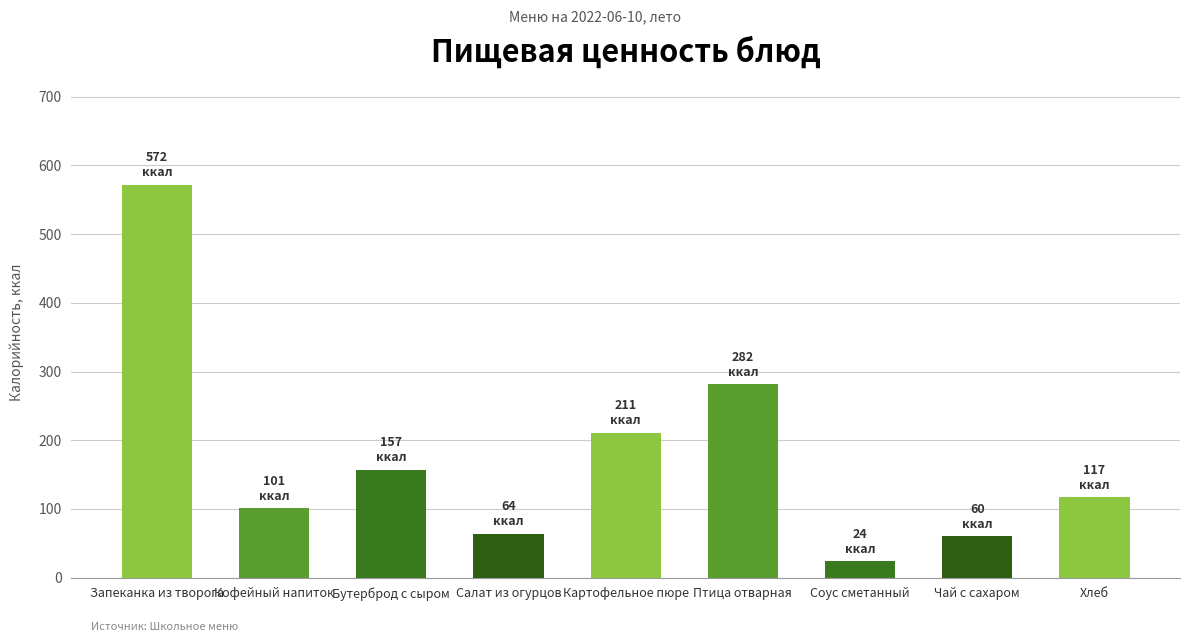

True or false: the data shows 169.0 at Птица отварная.

False